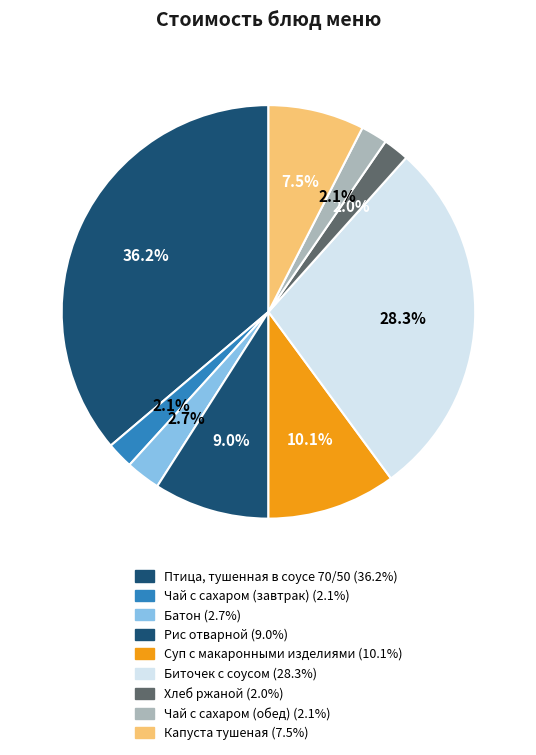

Count the number of slices in the pie.

9